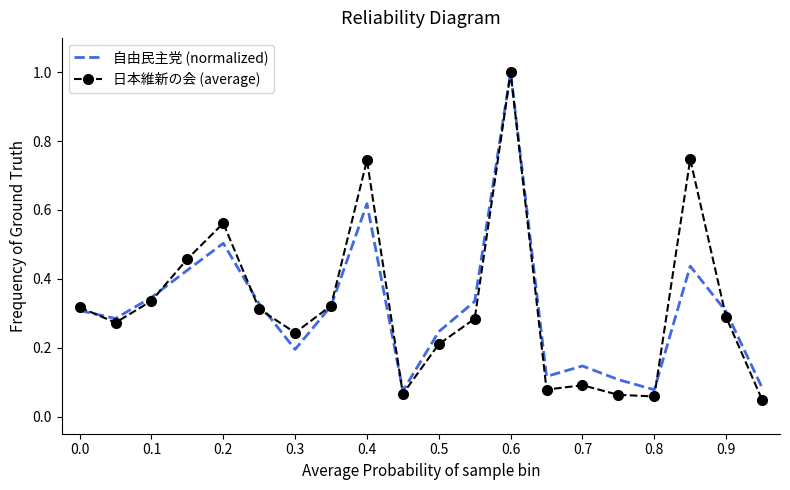

What are all the series names shown in the legend?

自由民主党 (normalized), 日本維新の会 (average)